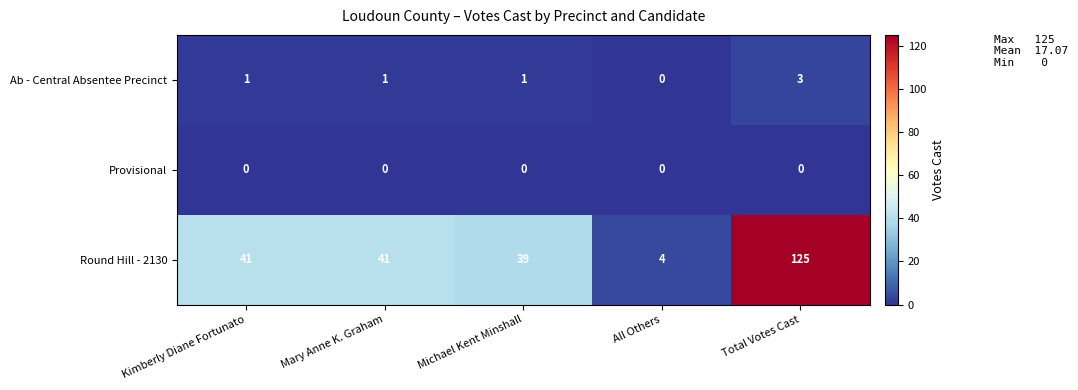

What is the total value across all series at Total Votes Cast?

128